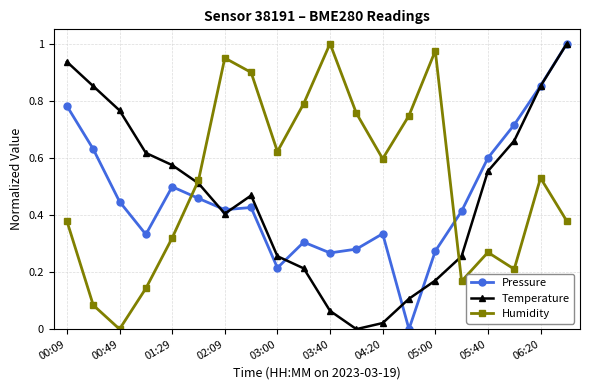

At how many categories does at least one series exceed 0?

20